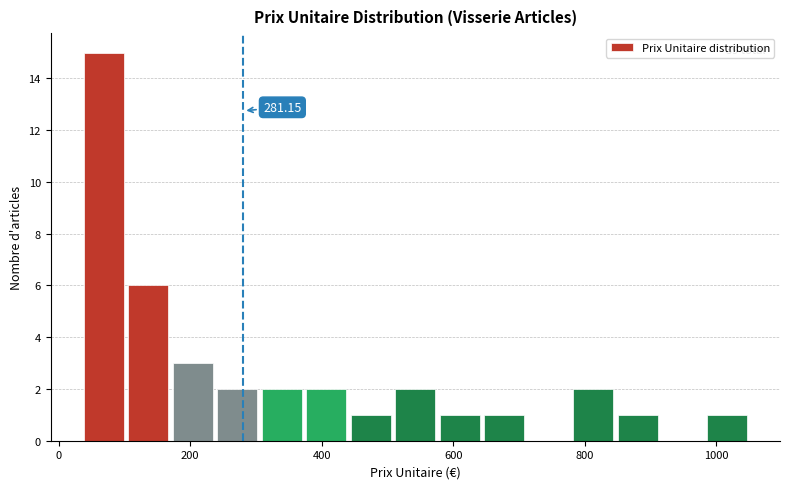

Read against the x-axis, roughly where is the centre of the tallest bar?

60